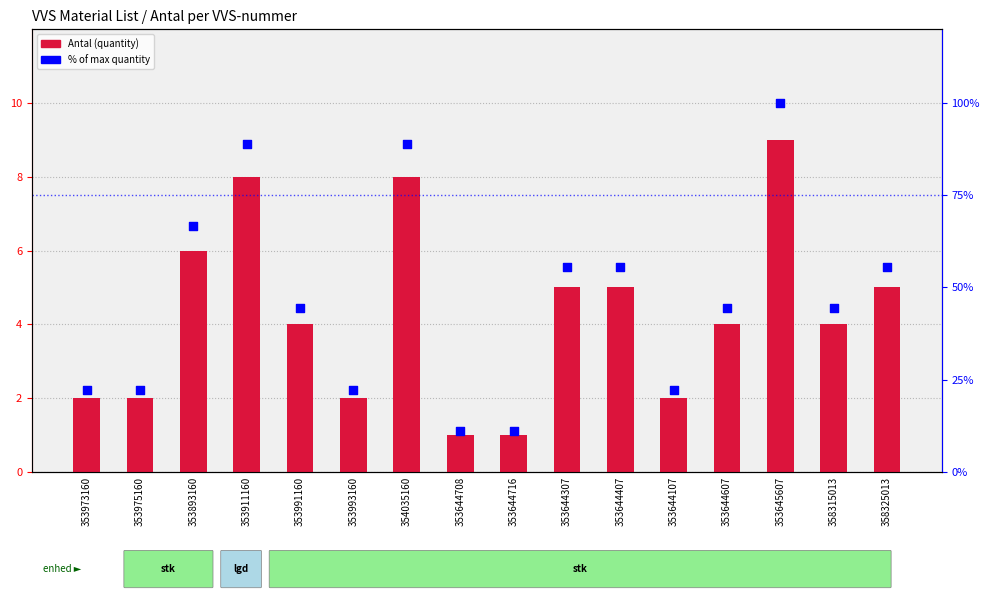

Which series reaches the minimum Y coordinate?

Antal (quantity)